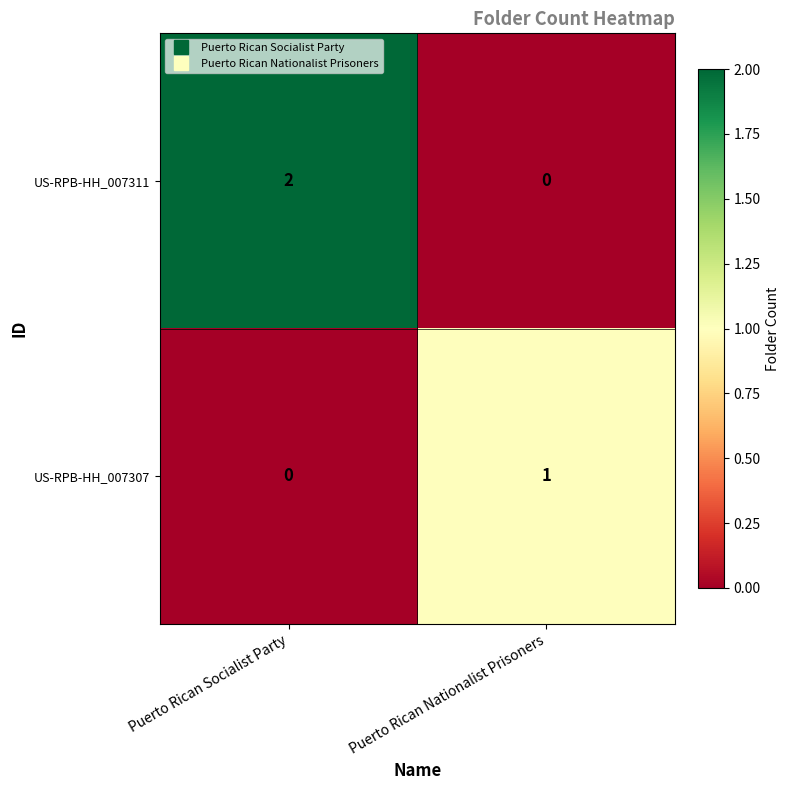

At which category is the sum across all series the highest?

Puerto Rican Socialist Party